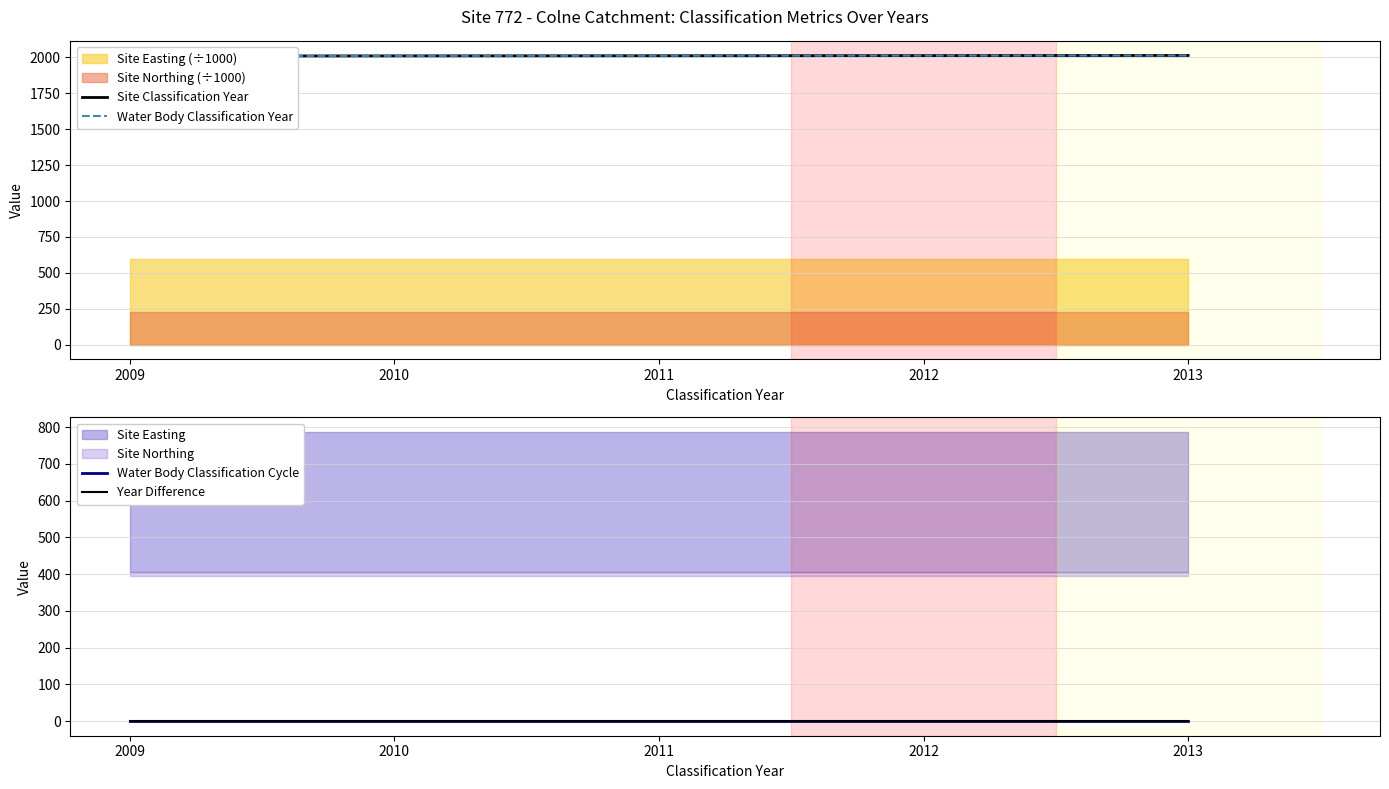

The Water Body Classification Cycle series shows 1 at 2009. True or false?

True